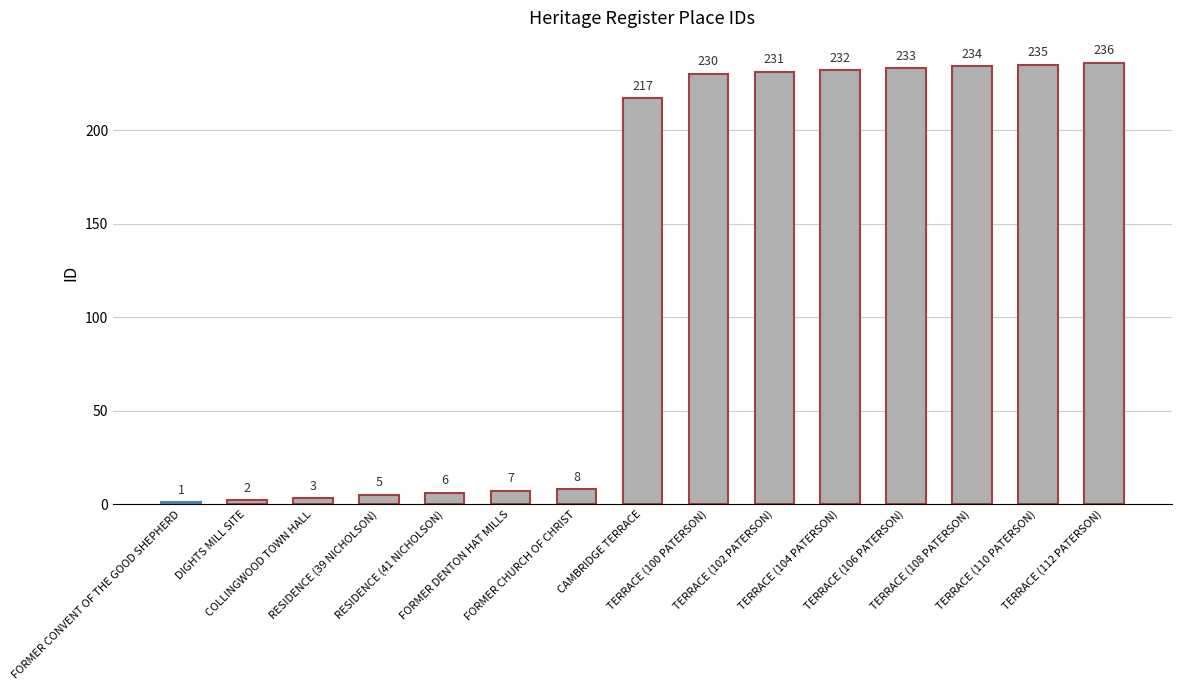

What is the difference between the maximum and minimum values?

235